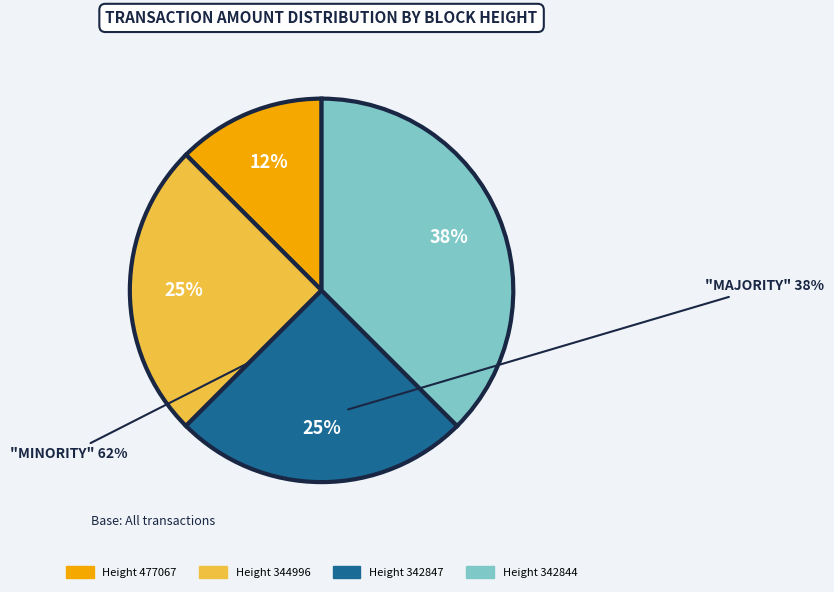

Does any single category account for the majority?

No